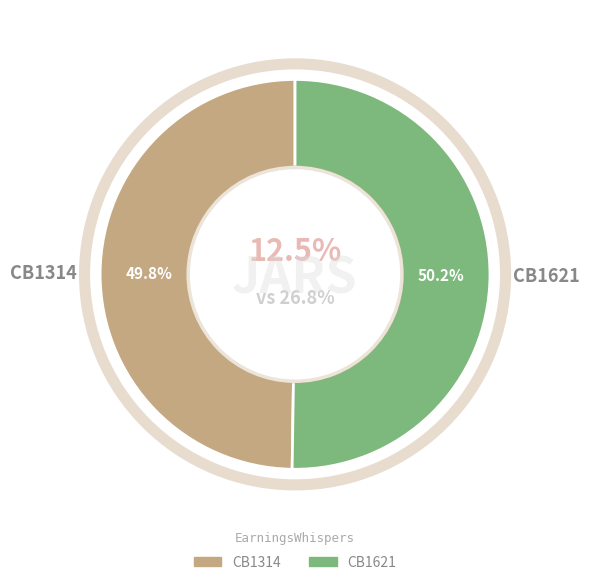

The CB1314 slice represents 50% of the pie. True or false?

True